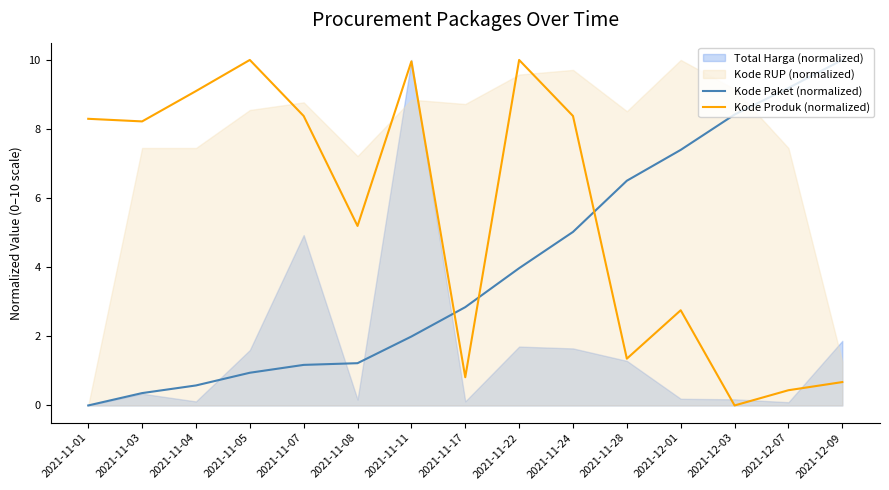

Reading left to right, extract all data points from this chart.

Kode Paket (normalized): 0.0	0.4	0.6	0.9	1.2	1.2	2.0	2.8	4.0	5.0	6.5	7.4	8.4	9.2	10.0
Kode Produk (normalized): 8.3	8.2	9.1	10.0	8.4	5.2	10.0	0.8	10.0	8.4	1.4	2.8	0.0	0.4	0.7